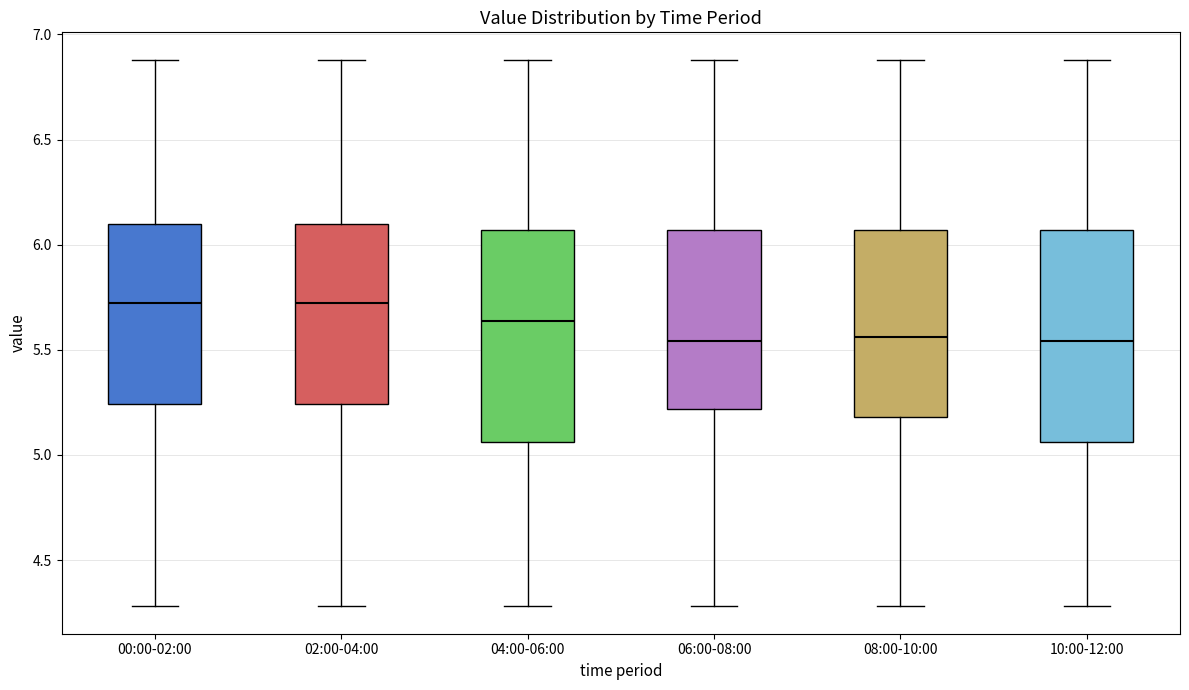

Where does the upper whisker of the box for 02:00-04:00 end on the y-axis? The values are not printed on the chart, so give them approximately, as read against the axis.

6.90